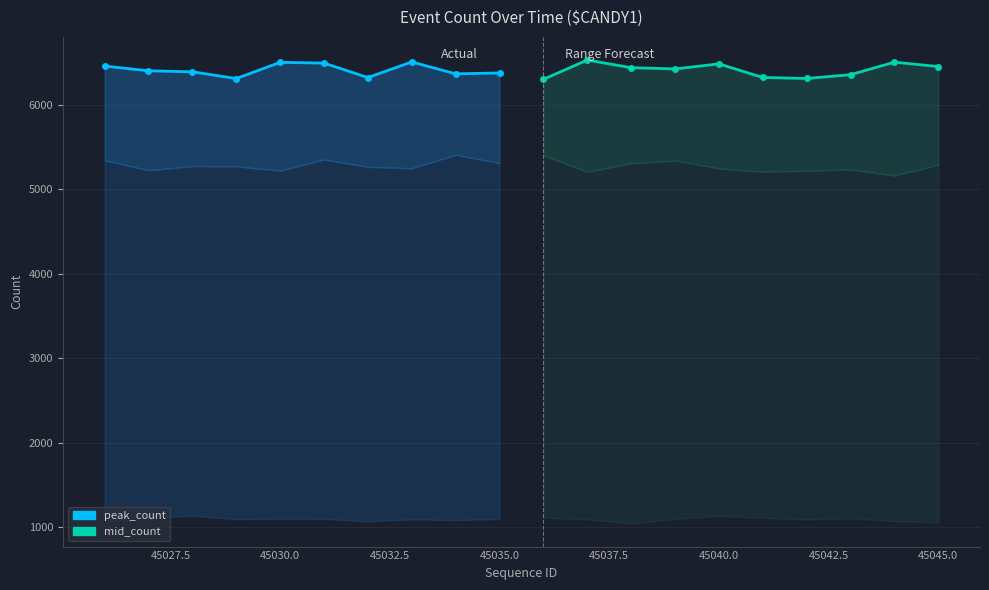

Which series has the largest range (max minus min)?

mid_count (forecast)